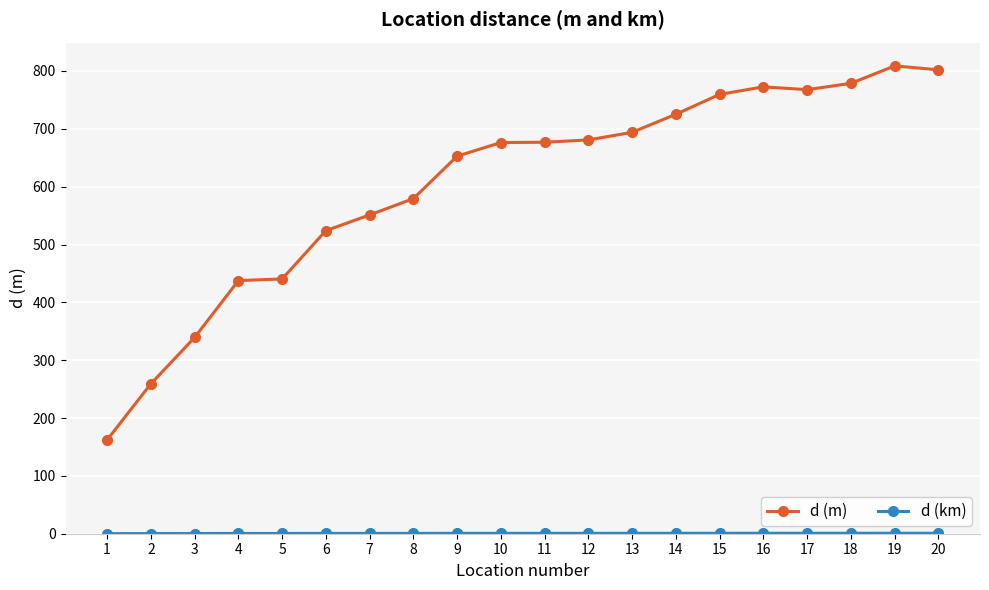

The value of d (m) at 7 is 551.1. True or false?

True